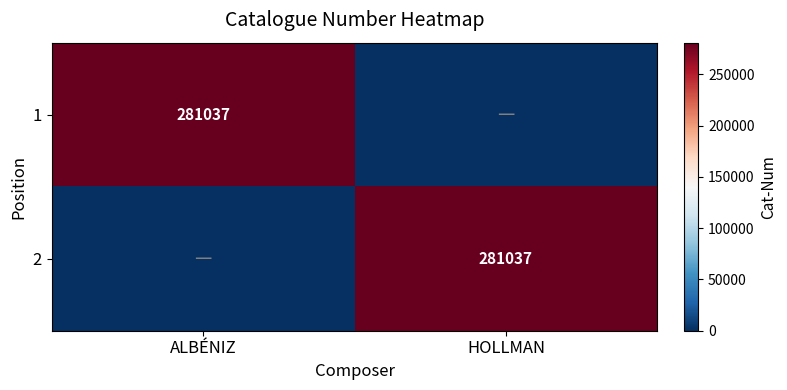

Count the number of data series in this chart.

2